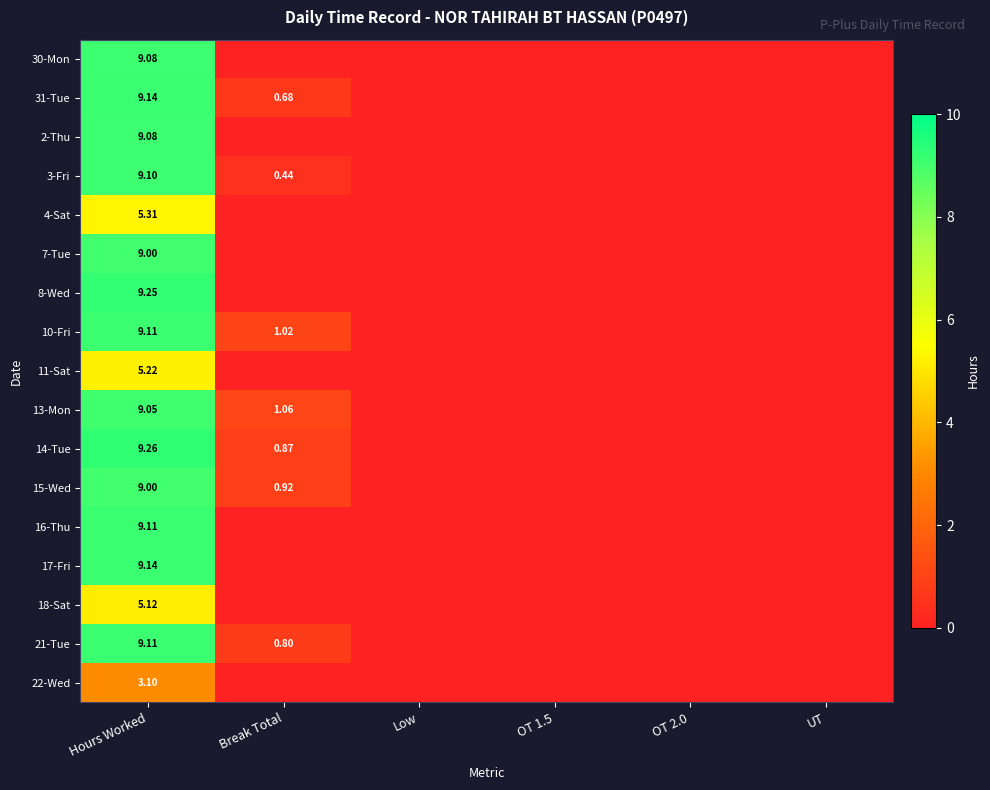

List the series in order of their peak value, highest first.

14-Tue, 8-Wed, 31-Tue, 17-Fri, 10-Fri, 16-Thu, 21-Tue, 3-Fri, 30-Mon, 2-Thu, 13-Mon, 7-Tue, 15-Wed, 4-Sat, 11-Sat, 18-Sat, 22-Wed